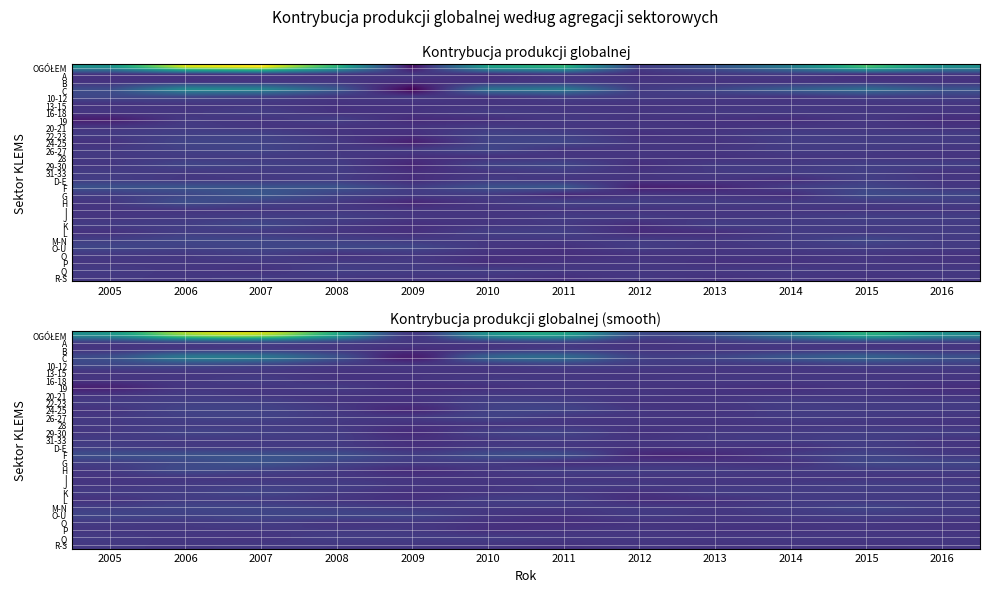

Which series has the largest total across all categories?

OGÓŁEM